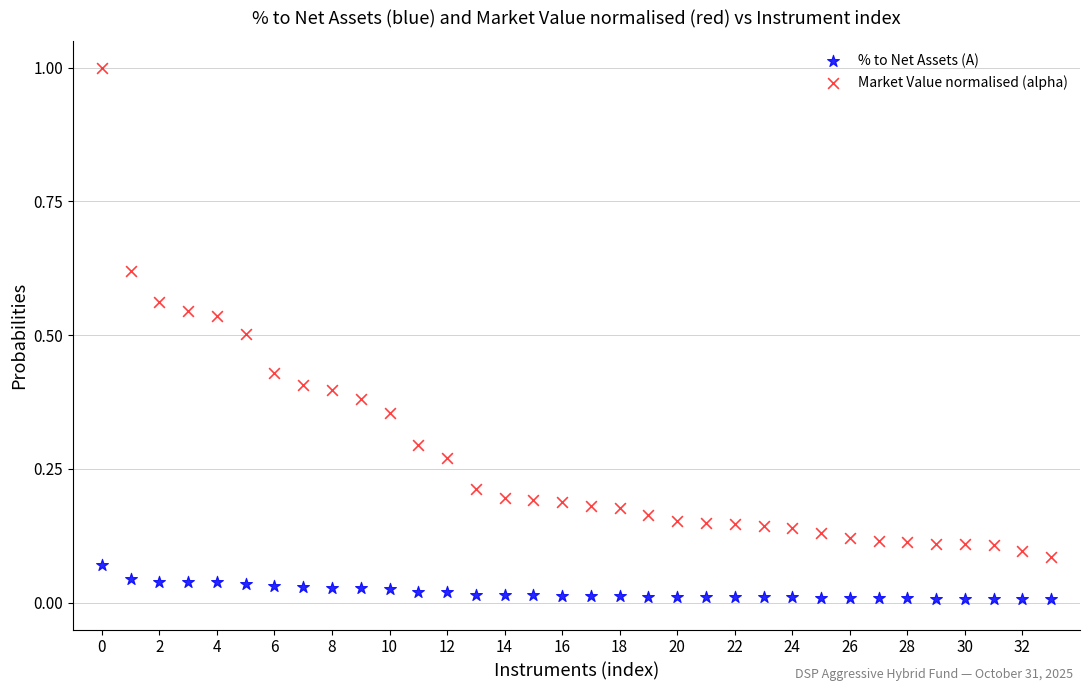

What are all the series names shown in the legend?

% to Net Assets (A), Market Value normalised (alpha)